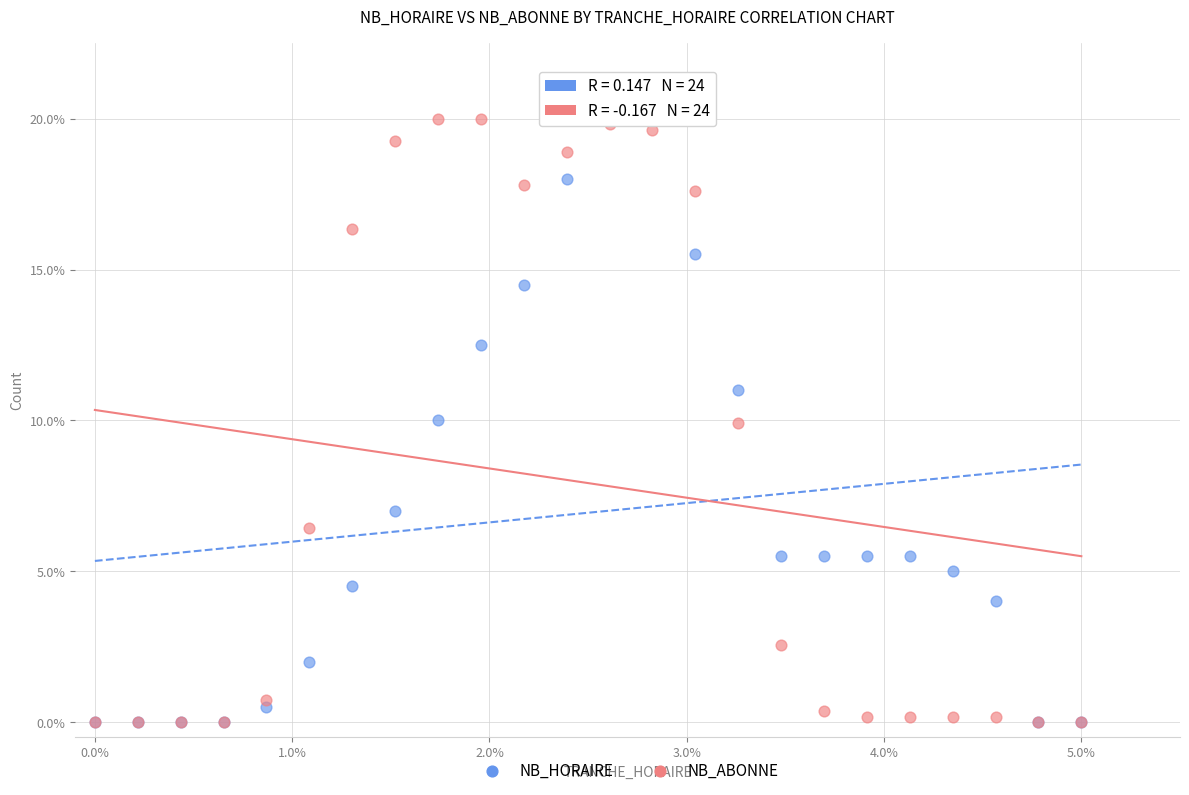

What are all the series names shown in the legend?

NB_HORAIRE, NB_ABONNE